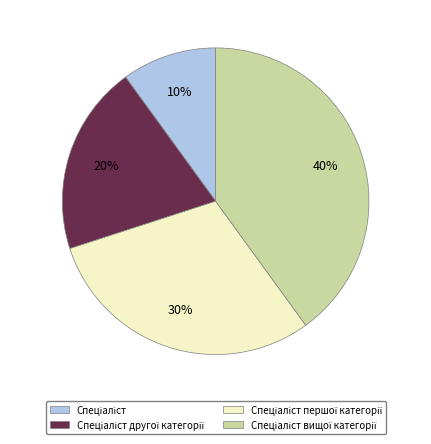

To the nearest percent, what is the average slice percentage?

25%